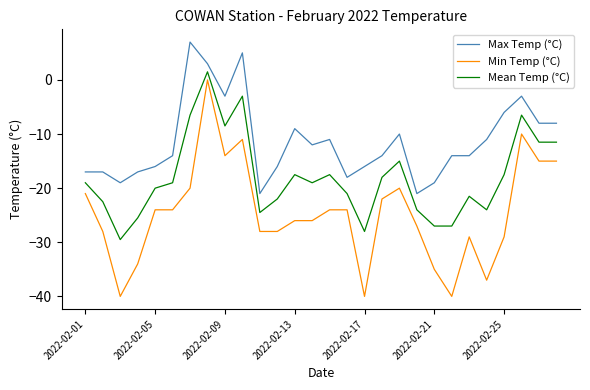

Which series has the largest total across all categories?

Max Temp (°C)